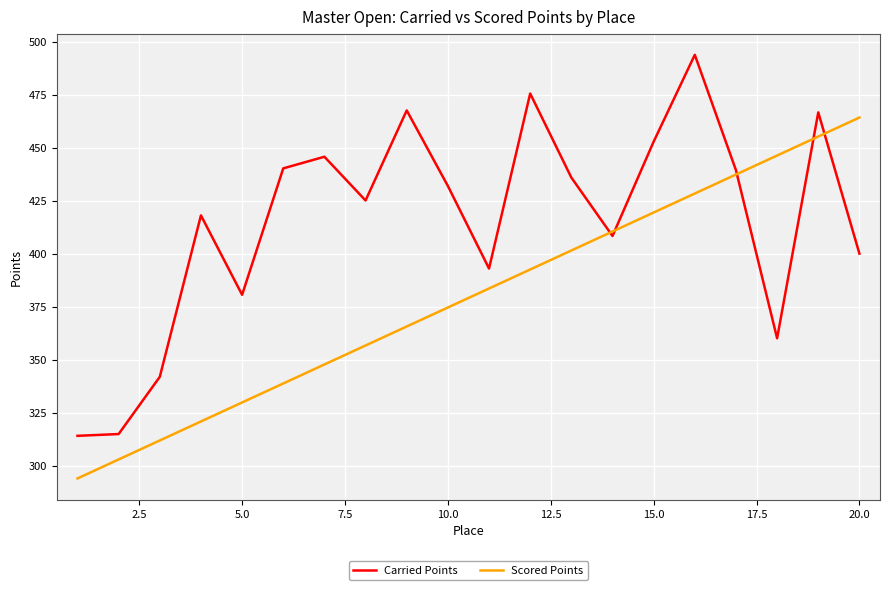

What is the smallest value displayed?

293.9